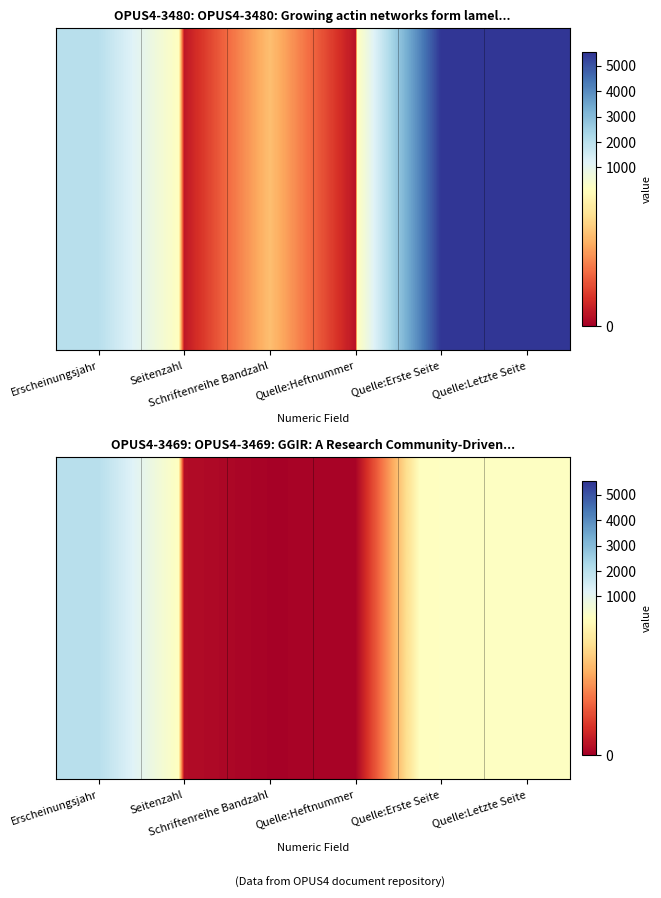

Between Quelle:Heftnummer and Quelle:Erste Seite, which is larger?

Quelle:Erste Seite